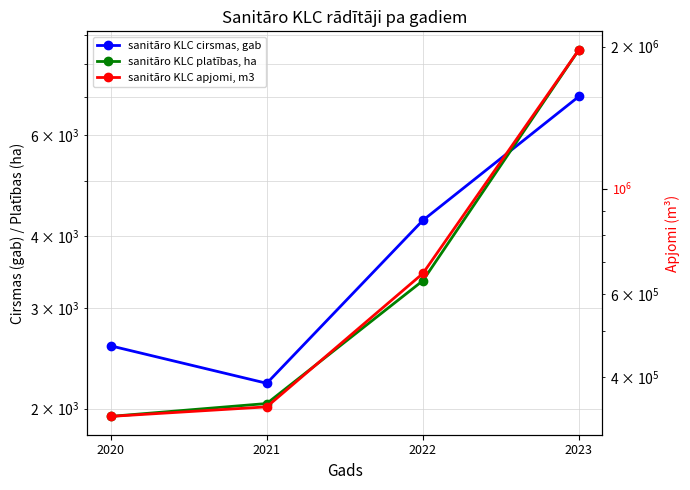

Which series has the largest range (max minus min)?

sanitāro KLC apjomi, m3